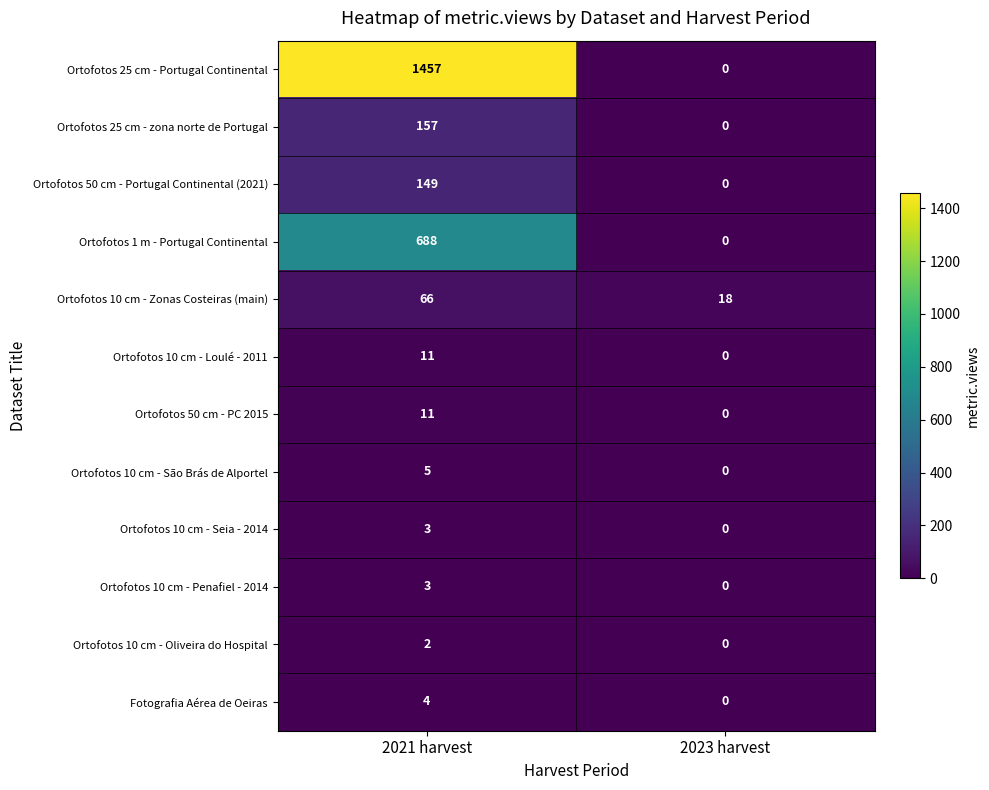

Reading left to right, extract all data points from this chart.

Ortofotos 25 cm - Portugal Continental: 1457	0
Ortofotos 25 cm - zona norte de Portugal: 157	0
Ortofotos 50 cm - Portugal Continental (2021): 149	0
Ortofotos 1 m - Portugal Continental: 688	0
Ortofotos 10 cm - Zonas Costeiras (main): 66	18
Ortofotos 10 cm - Loulé - 2011: 11	0
Ortofotos 50 cm - PC 2015: 11	0
Ortofotos 10 cm - São Brás de Alportel: 5	0
Ortofotos 10 cm - Seia - 2014: 3	0
Ortofotos 10 cm - Penafiel - 2014: 3	0
Ortofotos 10 cm - Oliveira do Hospital: 2	0
Fotografia Aérea de Oeiras: 4	0